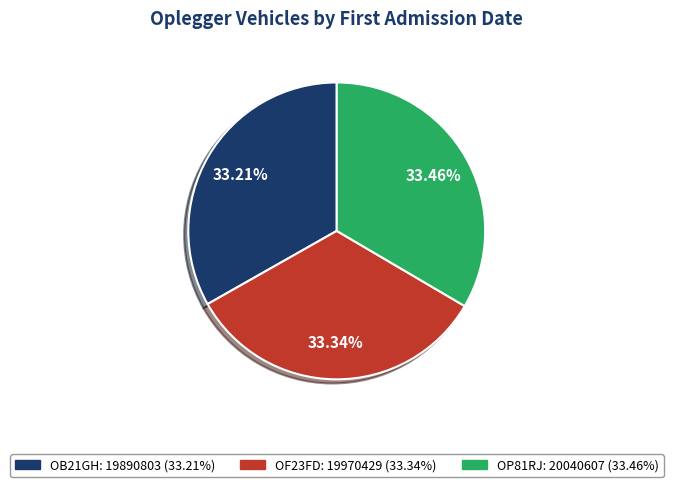

What is the ratio of the value at OP81RJ to the value at OF23FD?

1.0